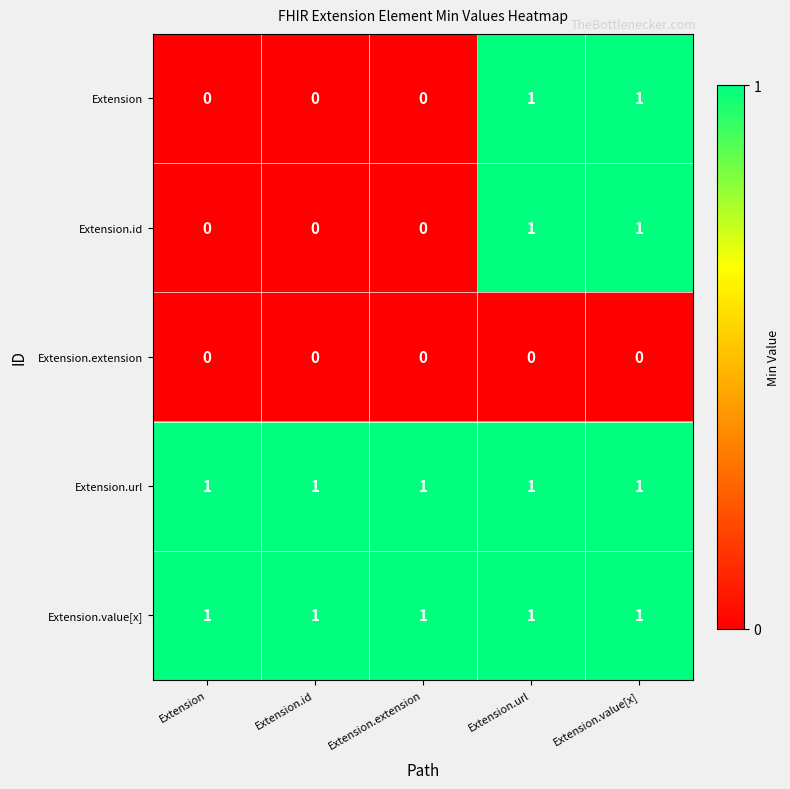

At how many categories does at least one series exceed 0?

5